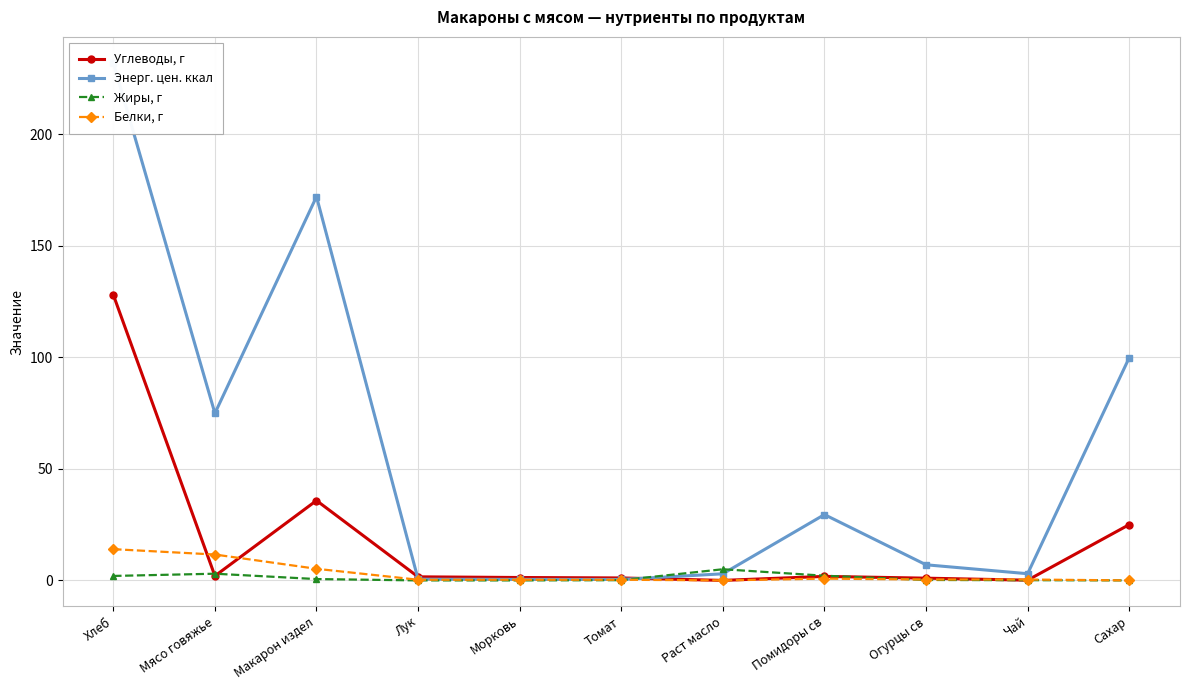

What is the difference between the second highest and minimum values in the Белки, г series?

11.6